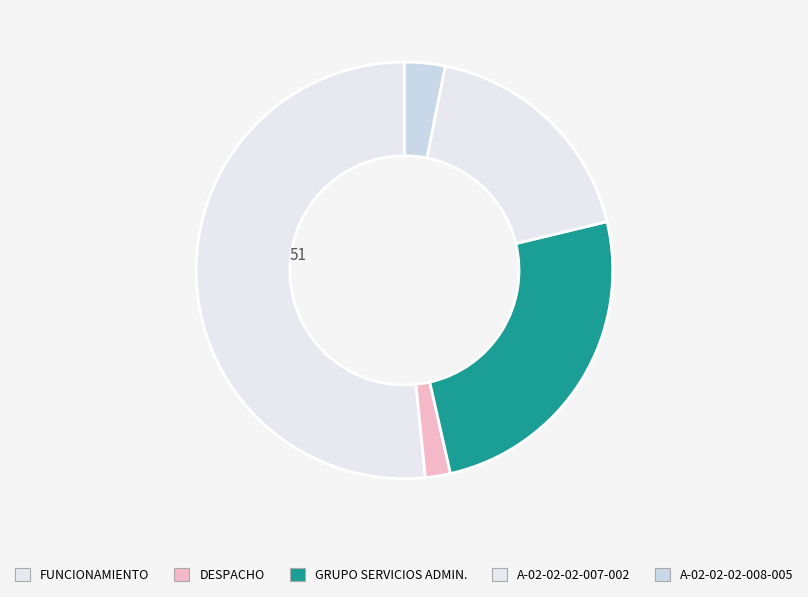

Count the number of slices in the pie.

5